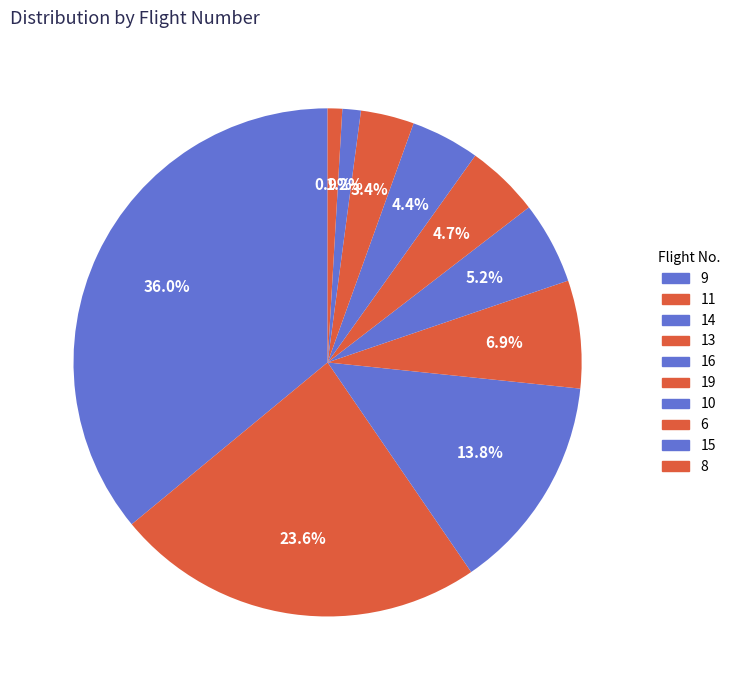

Does any single category account for the majority?

No